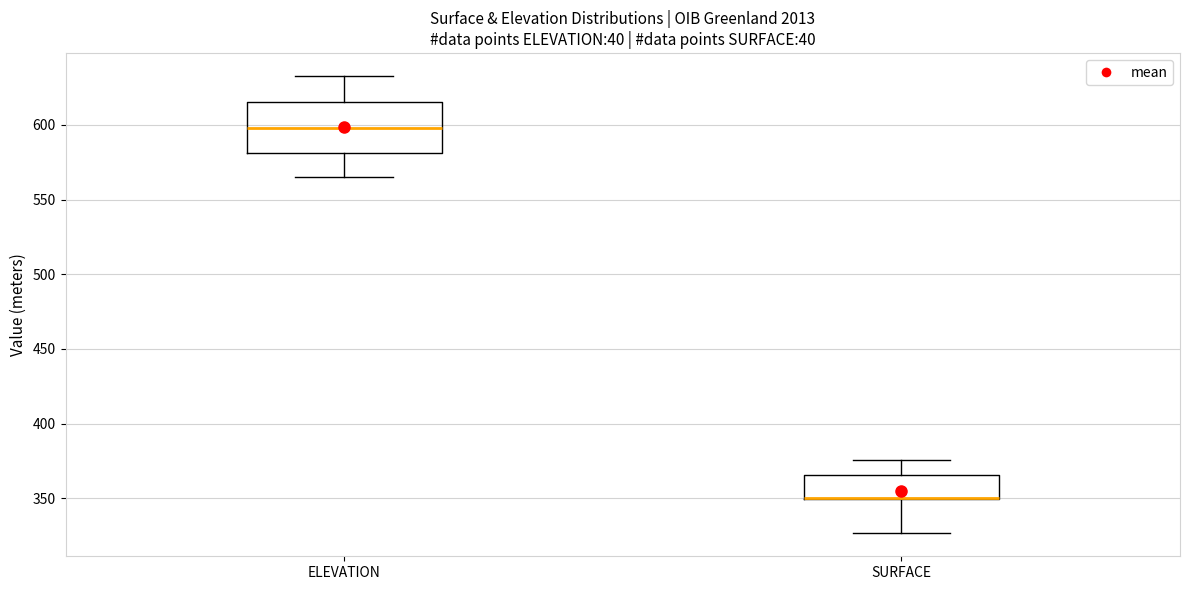

Comparing the boxes themselves (not the whiskers), which one is the tallest?

ELEVATION